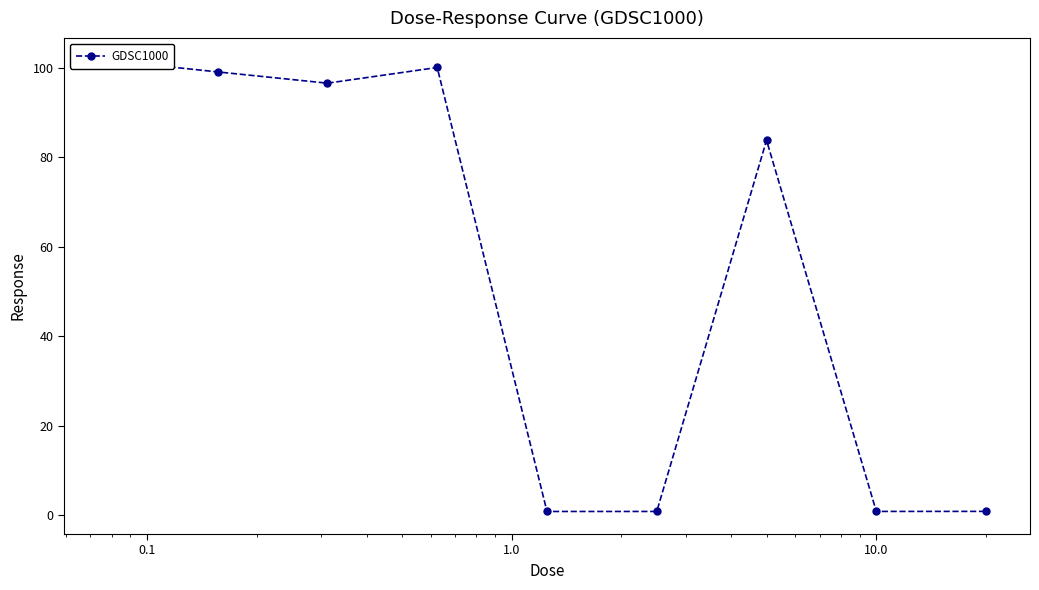

What is the difference between the maximum and minimum values?

100.8